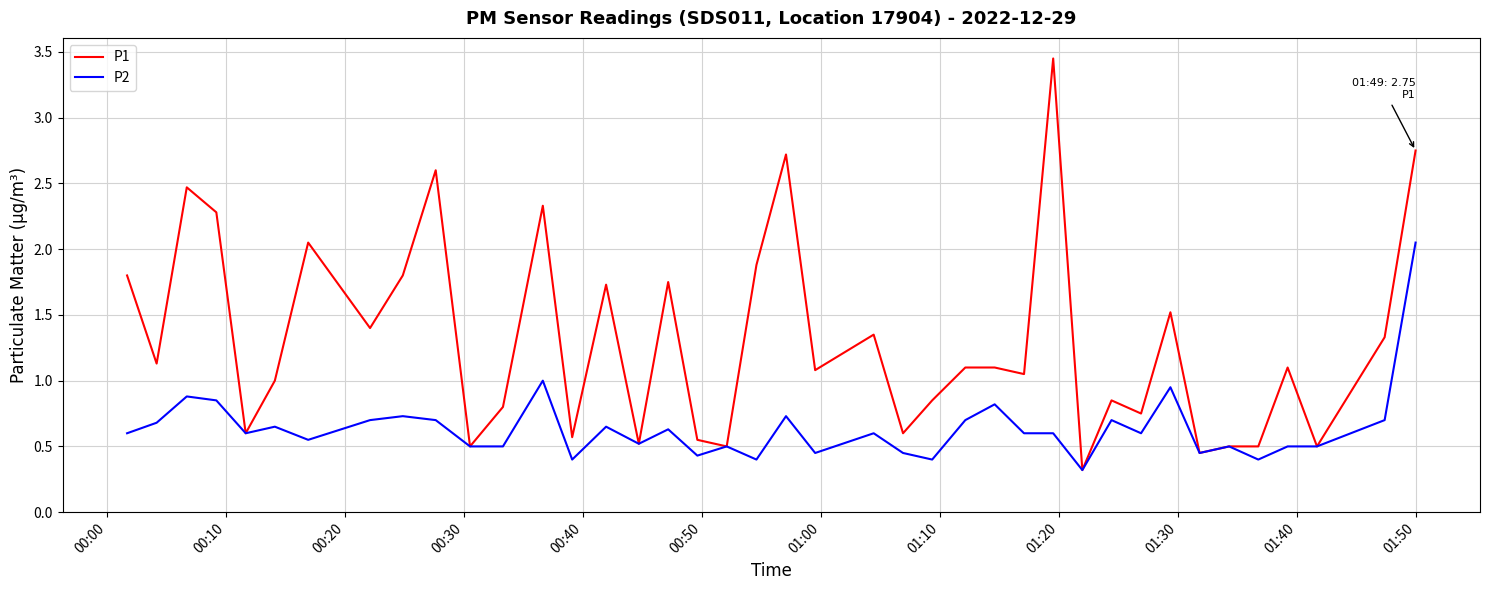

What is the smallest value displayed?

0.3